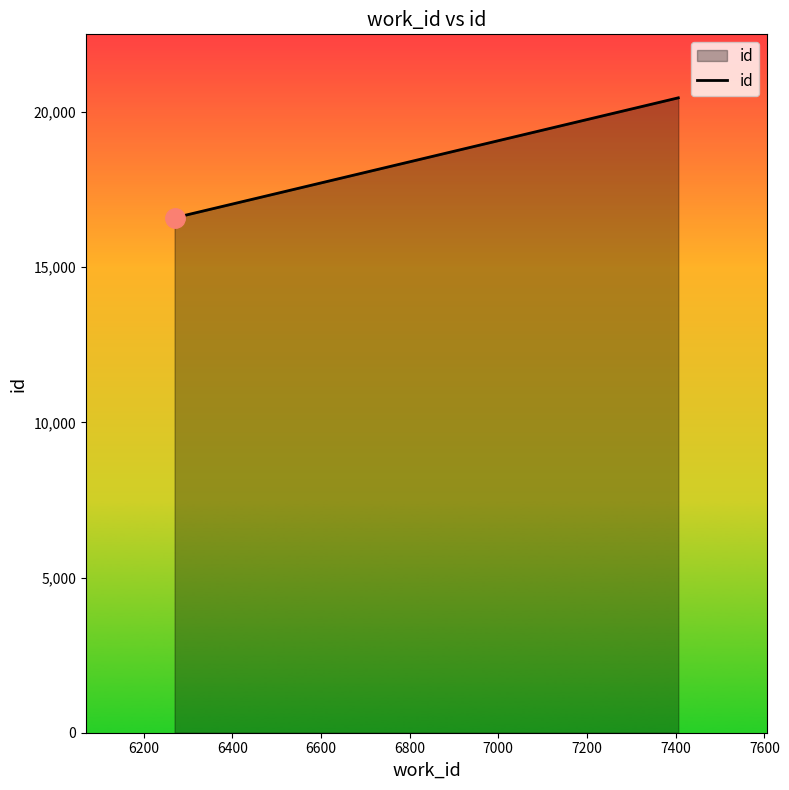

What is the minimum value shown in the chart?

16593